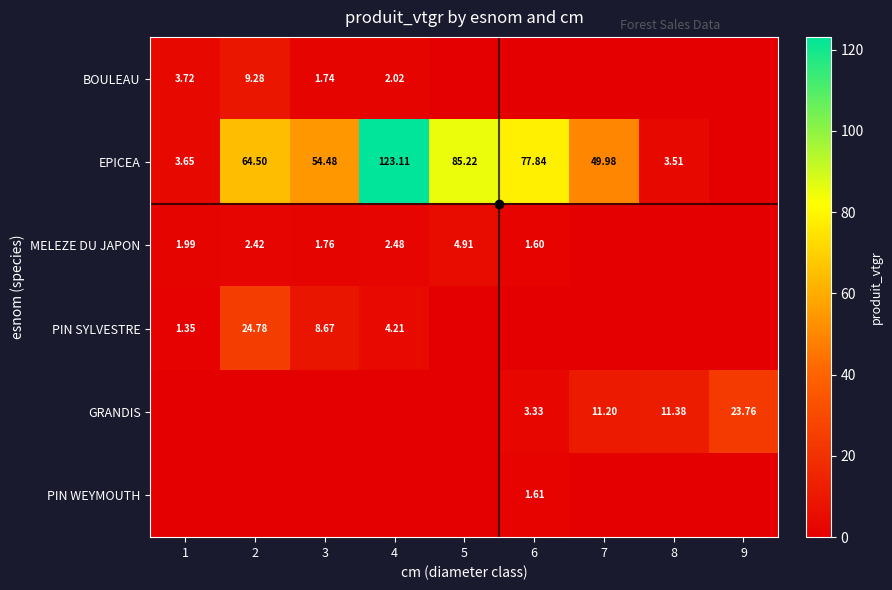

What is the sum of all MELEZE DU JAPON values?

15.2